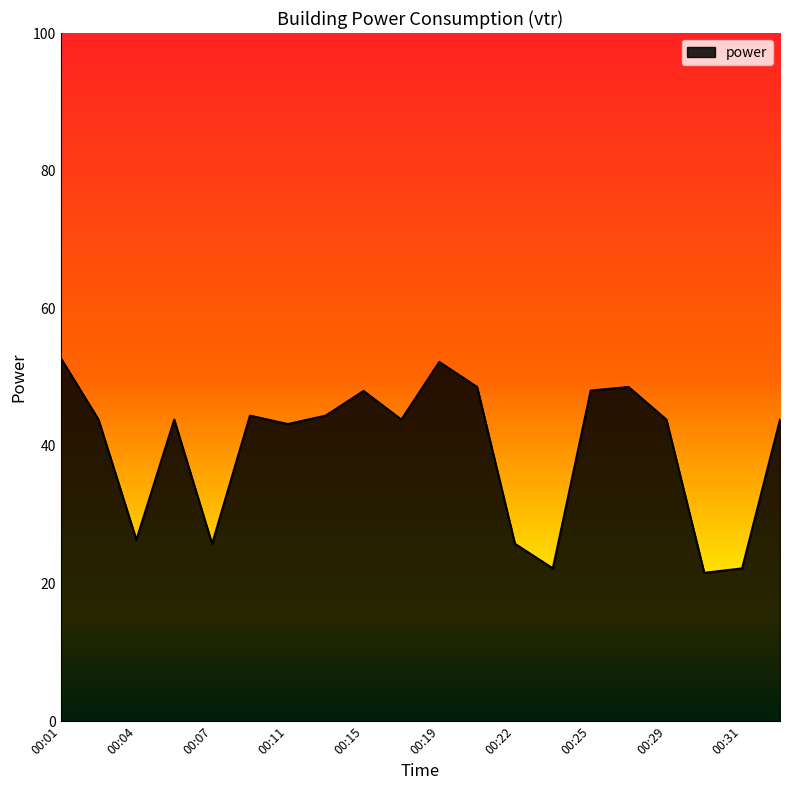

What is the smallest value displayed?

21.6